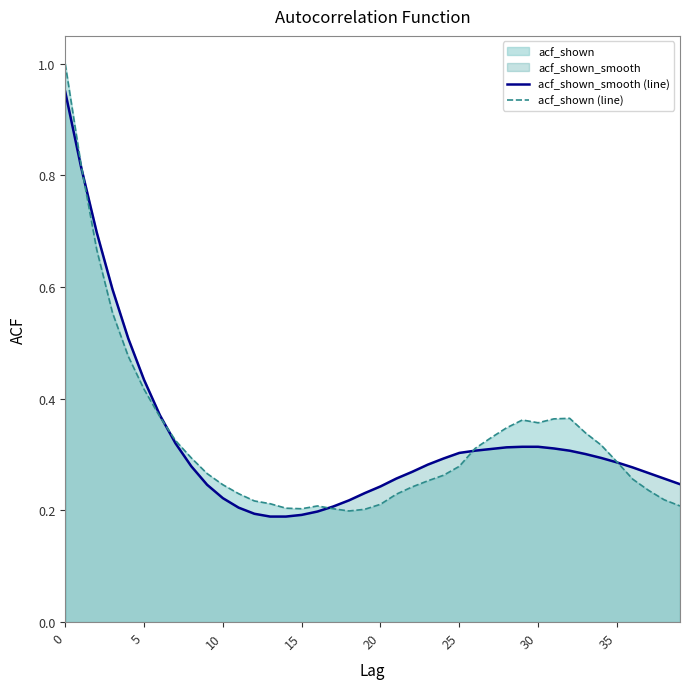

Rank the series by their average value, from lowest to highest.

acf_shown_smooth (line), acf_shown (line)